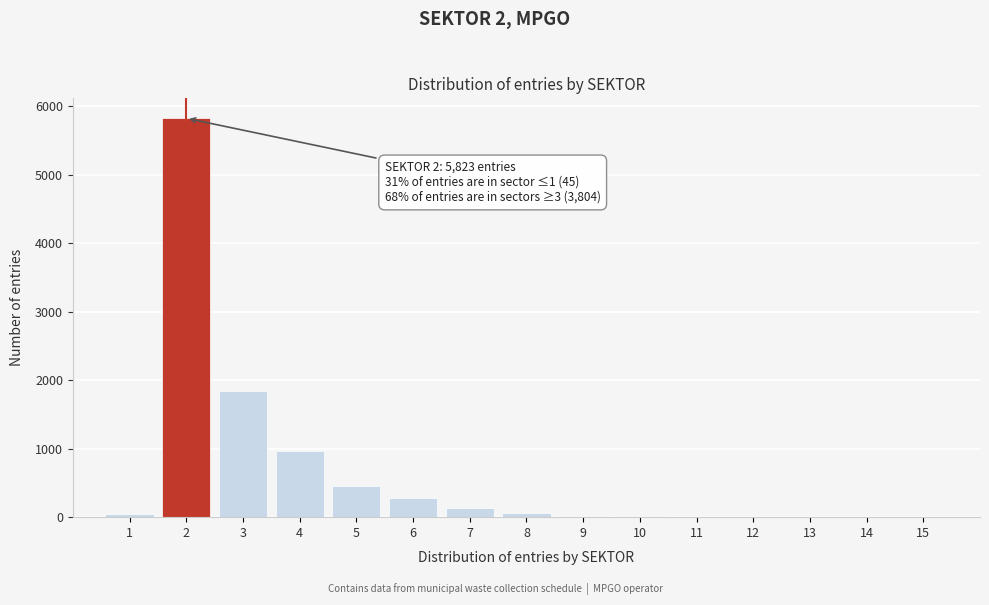

What is the greatest value displayed?

5823